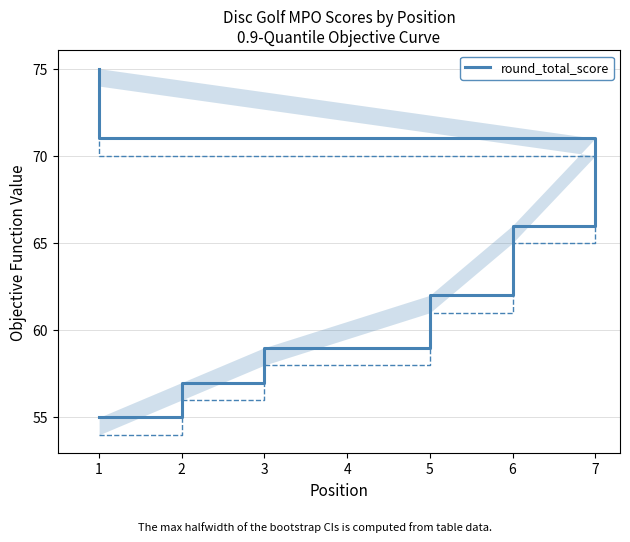

At which label is the value closest to 65?

6